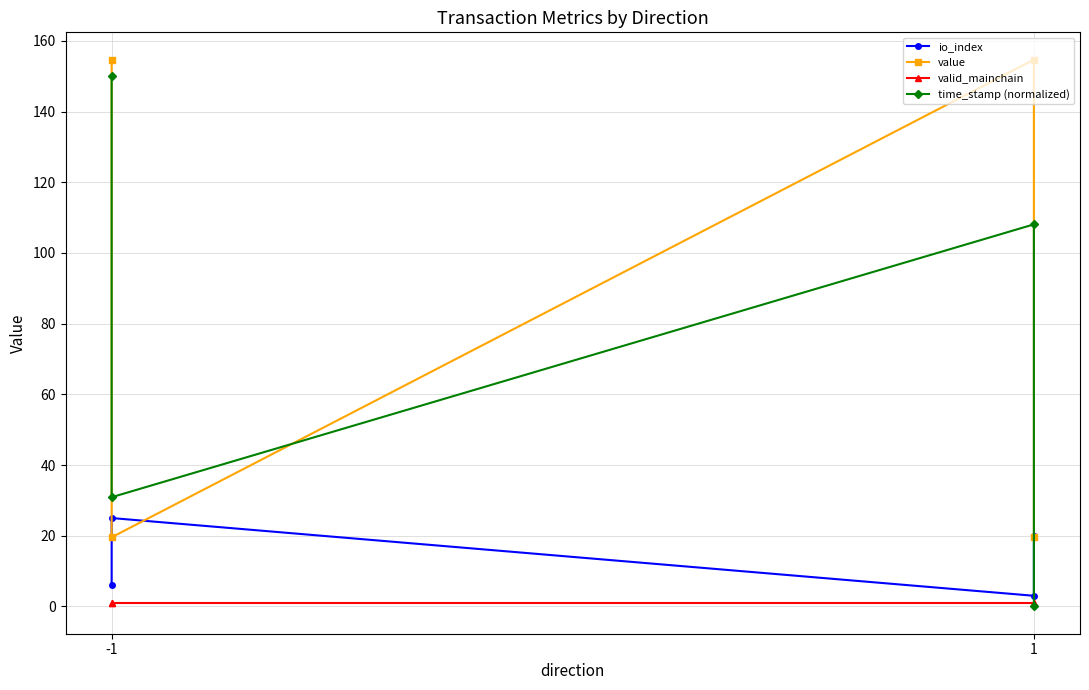

How many lines are shown in the chart?

4